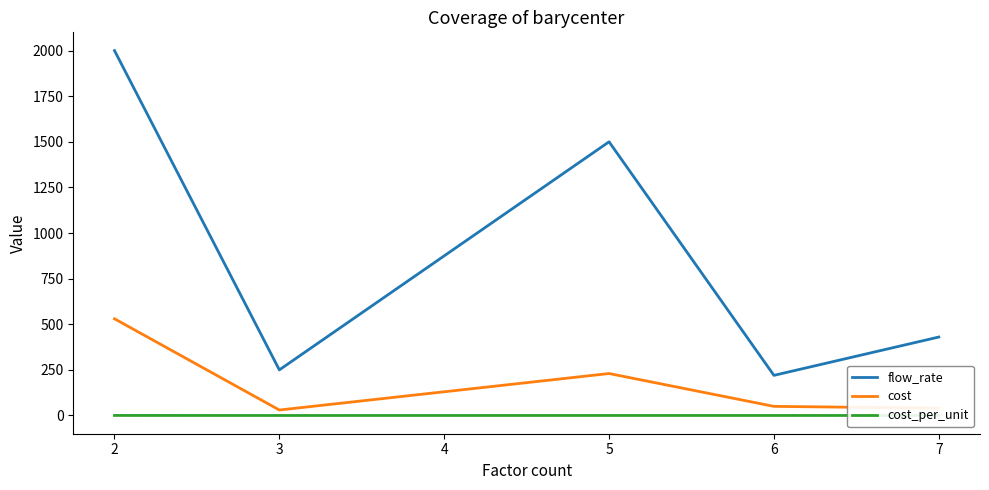

Which series has the largest range (max minus min)?

flow_rate